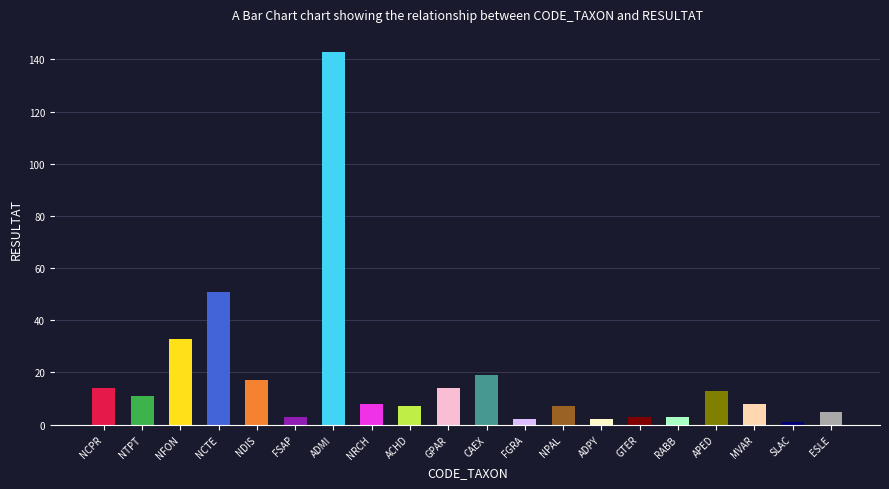

At which category does the chart reach its minimum across all series?

SLAC